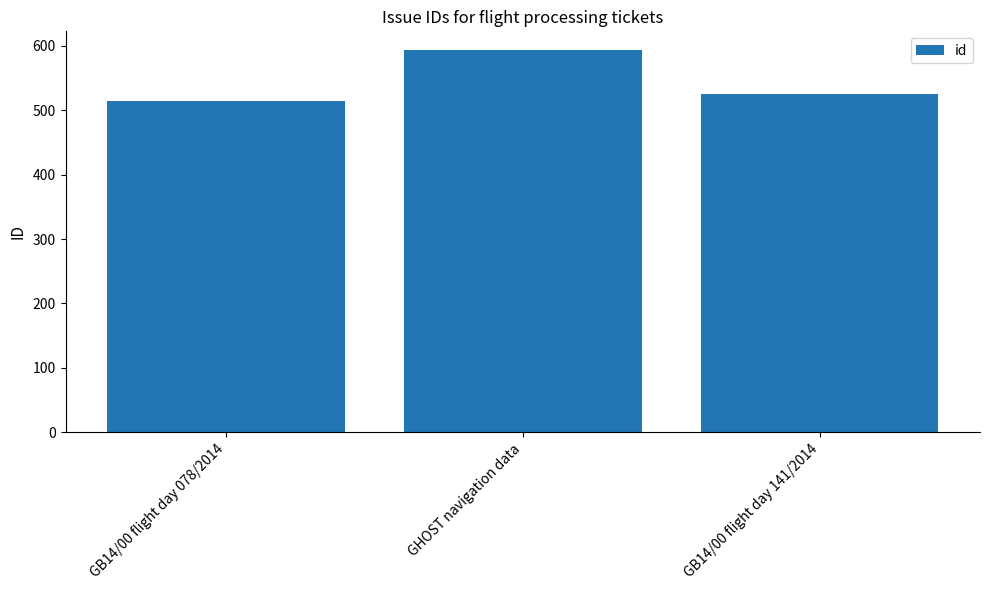

What is the sum of all values?

1634